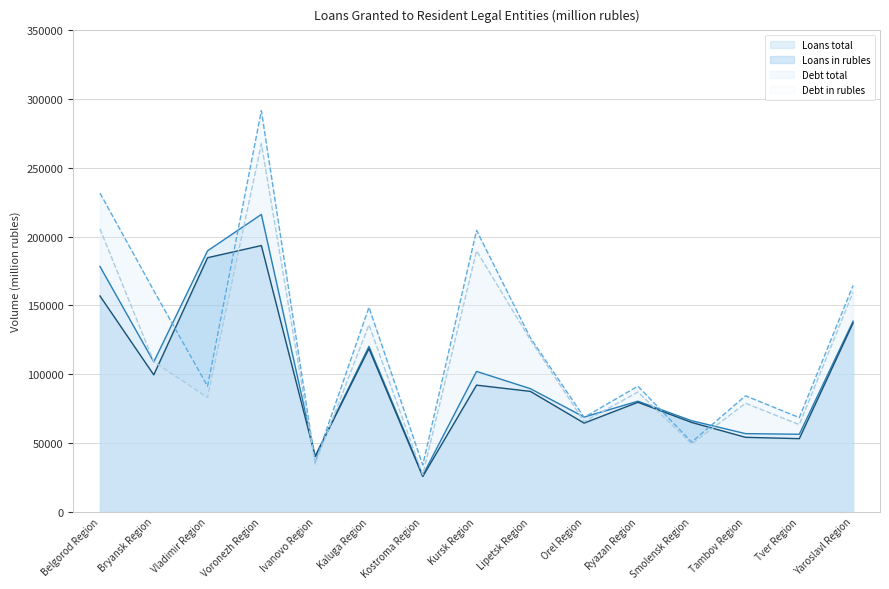

Which series has the largest range (max minus min)?

Debt total